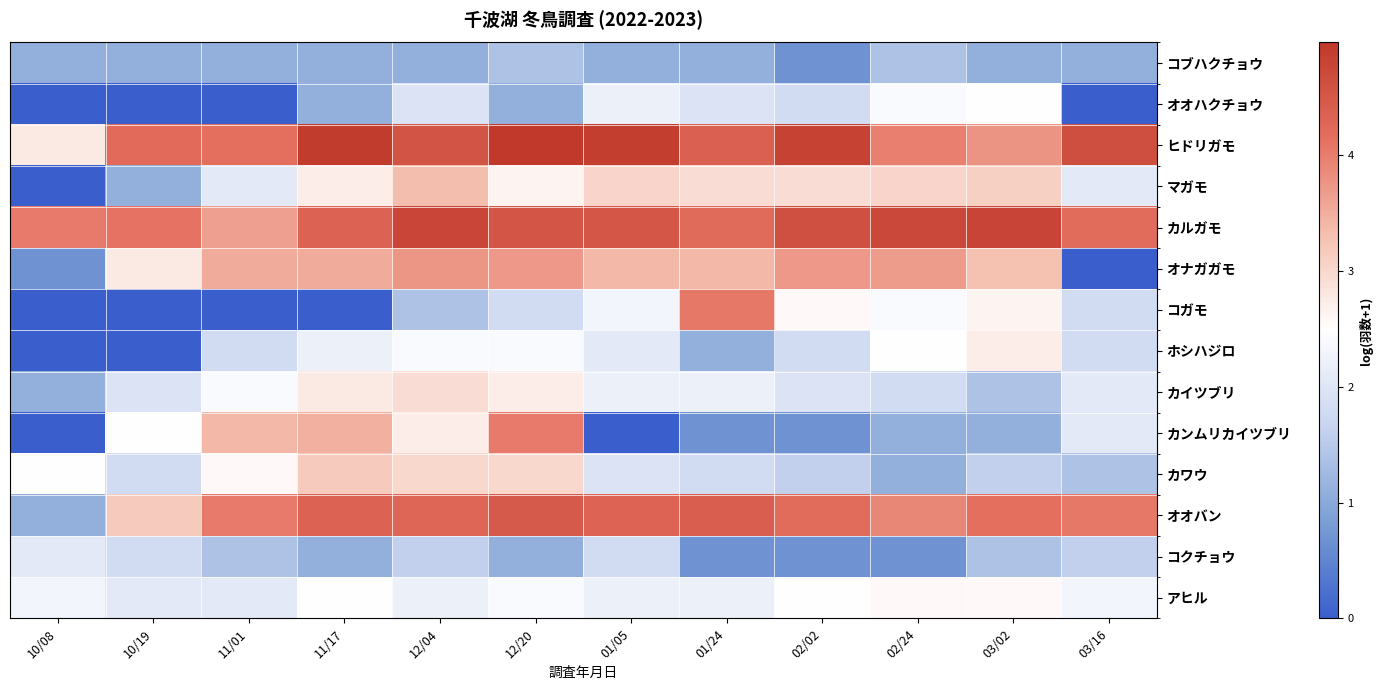

Between 01/24 and 10/19, which is larger?

01/24